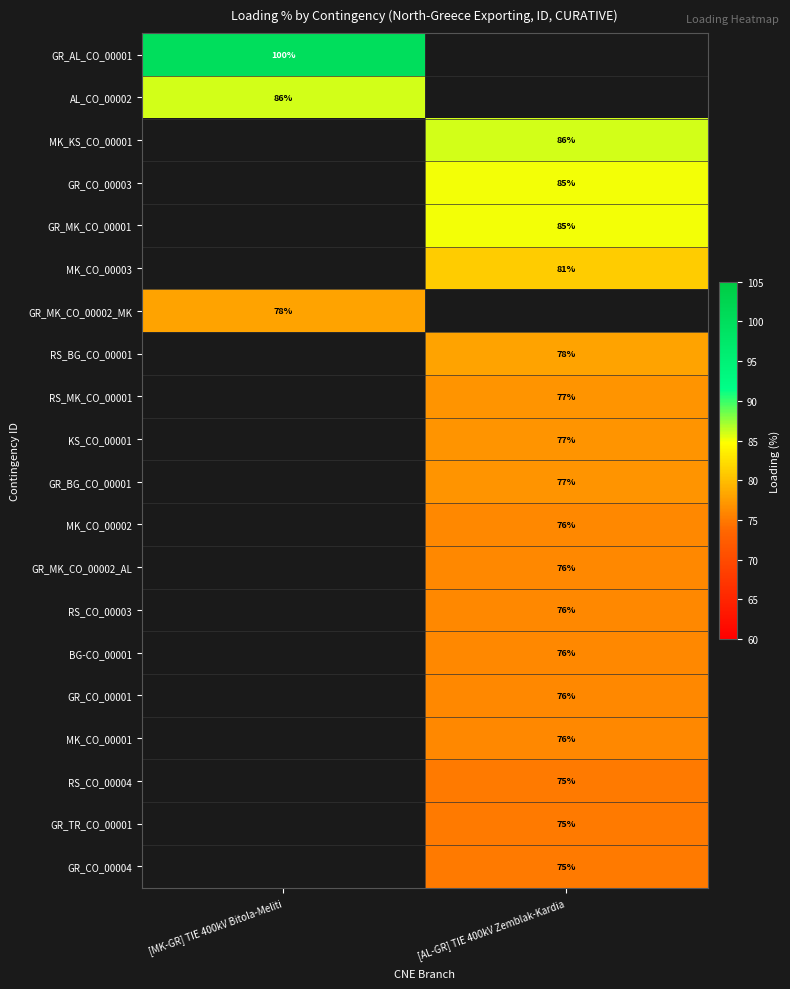

What is the spread (max minus min) of values at [MK-GR] TIE 400kV Bitola-Meliti?

22.0